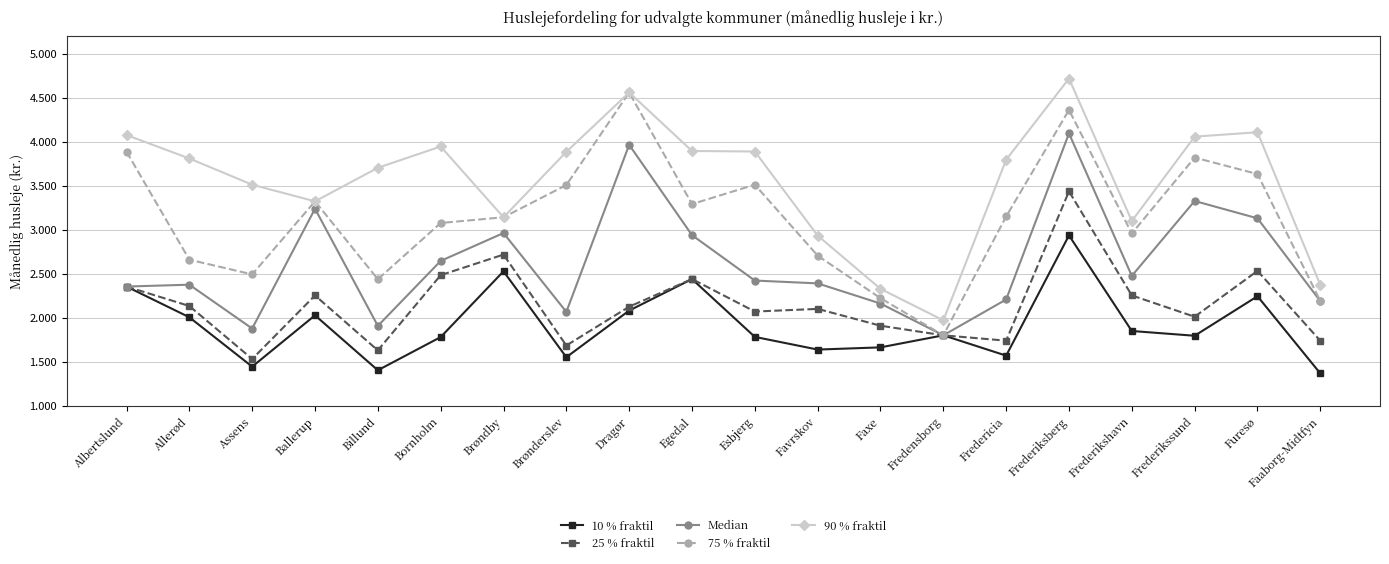

True or false: 25 % fraktil has a value of 3180 at Dragør.

False